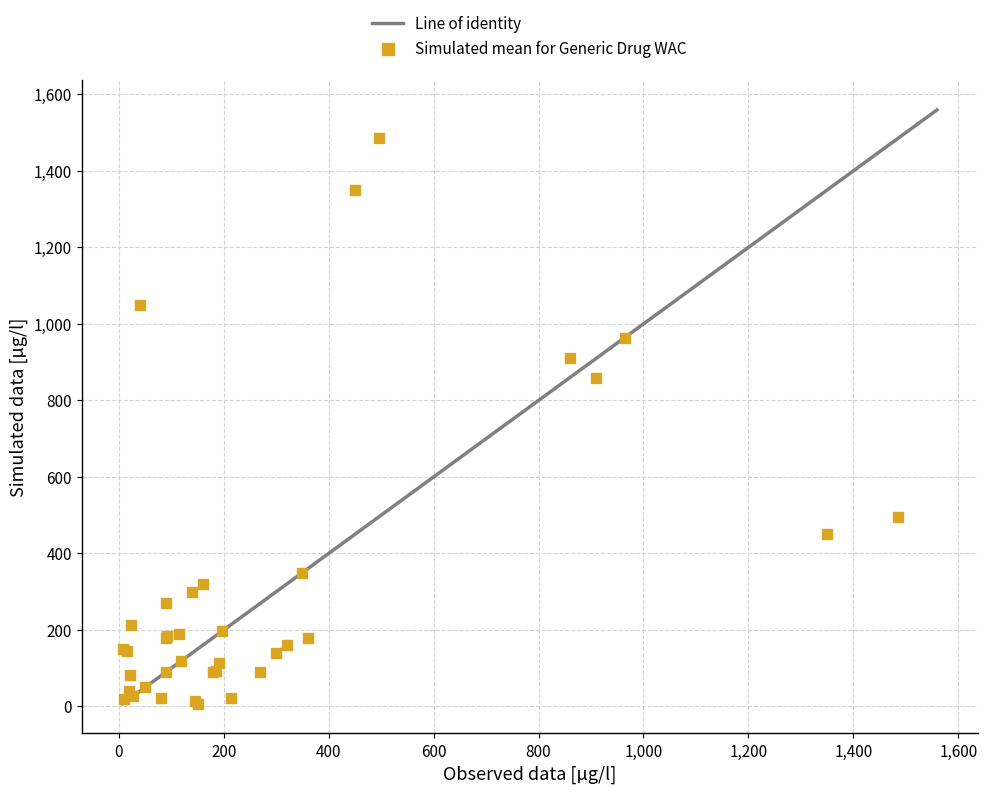

What Y value in the scatter plot is closest to 746?

859.5